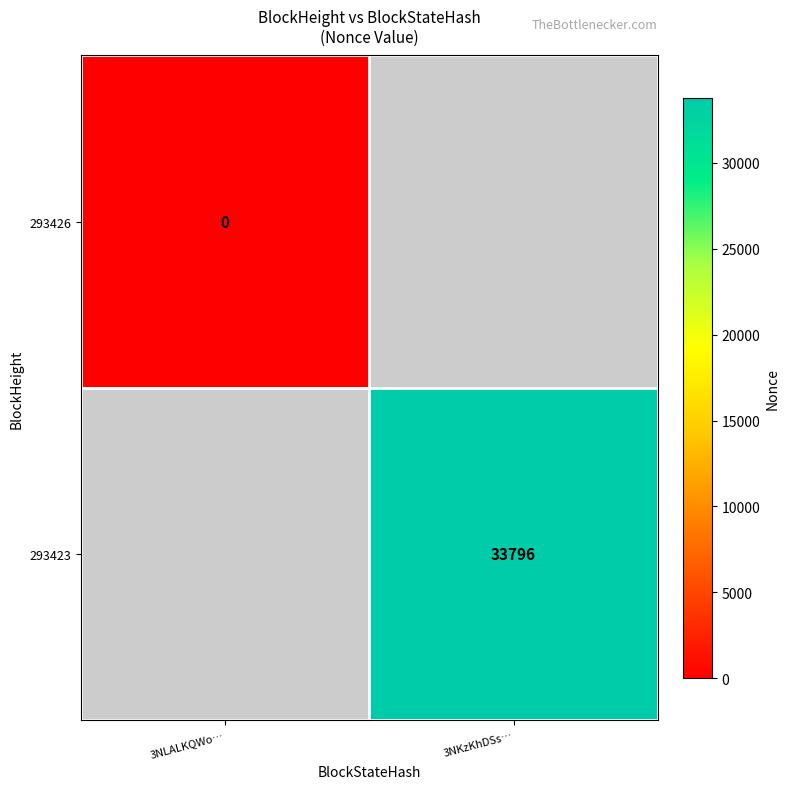

True or false: 293423 has a value of 33796 at 3NKzKhDSs….

True